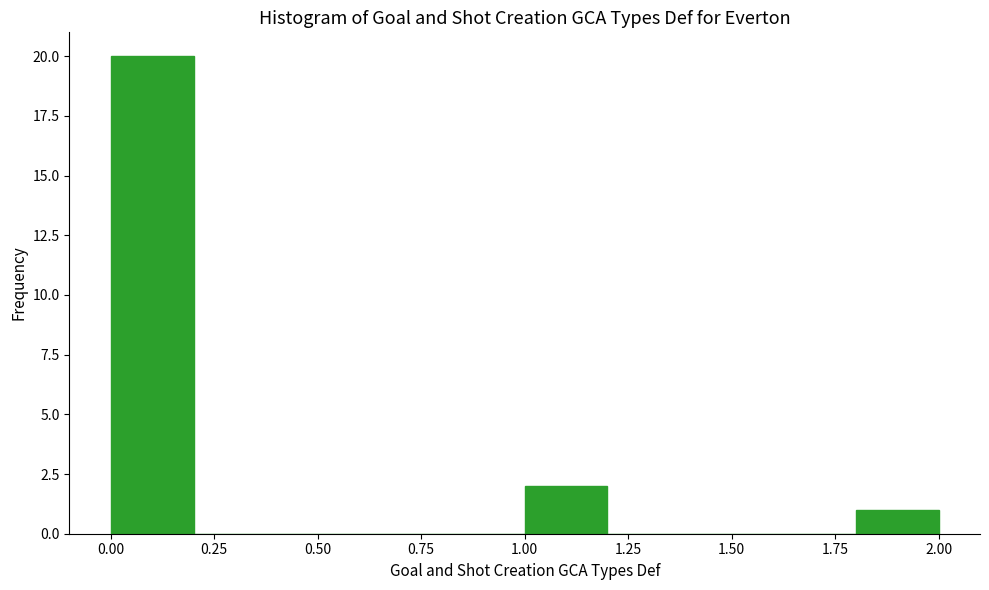

Reading left to right, transcribe this chart: for each bar, give the range it covers on the x-axis and its height. The values are not printed on the chart, so give them approximately, as read against the axis.

0.0 to 0.2: 20
0.2 to 0.4: 0
0.4 to 0.6: 0
0.6 to 0.8: 0
0.8 to 1.0: 0
1.0 to 1.2: 2
1.2 to 1.4: 0
1.4 to 1.6: 0
1.6 to 1.8: 0
1.8 to 2.0: 1